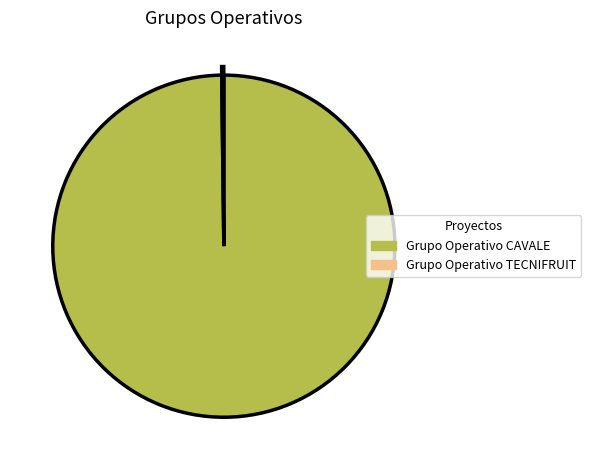

Is it true that Grupo Operativo CAVALE is 100% of the pie?

True